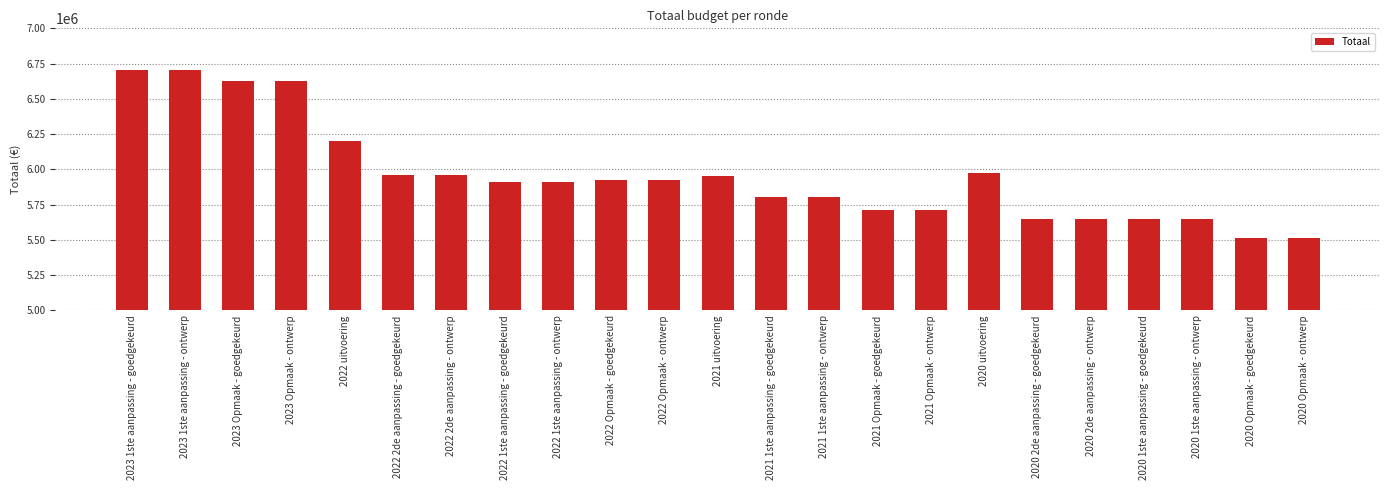

What is the label of the 2nd bar from the right?

2020 Opmaak - goedgekeurd